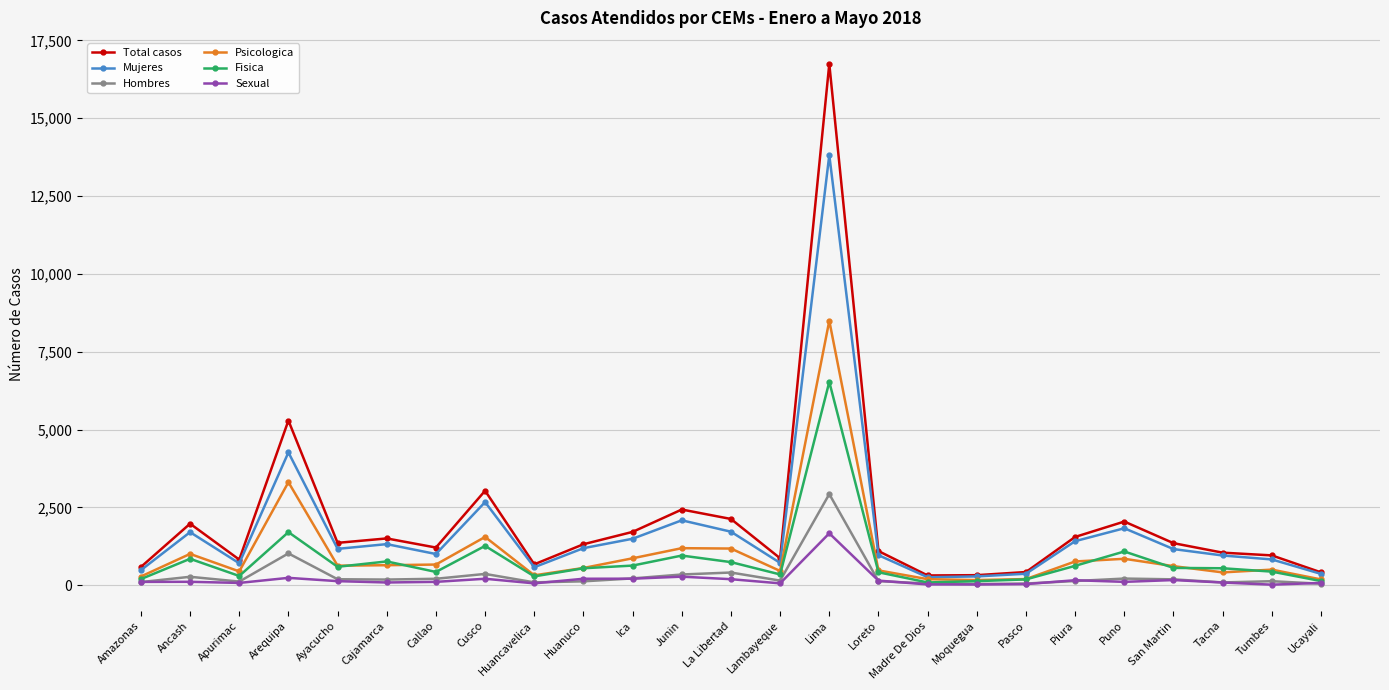

Which category has the highest value in the Fisica series?

Lima